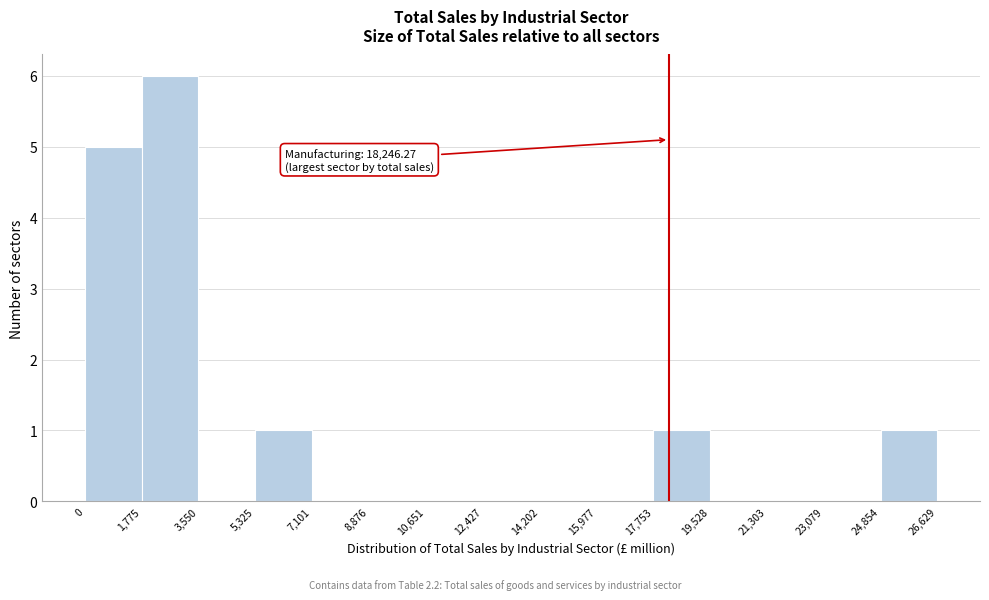

Which range on the x-axis has the tallest bar?

1,775 to 3,550